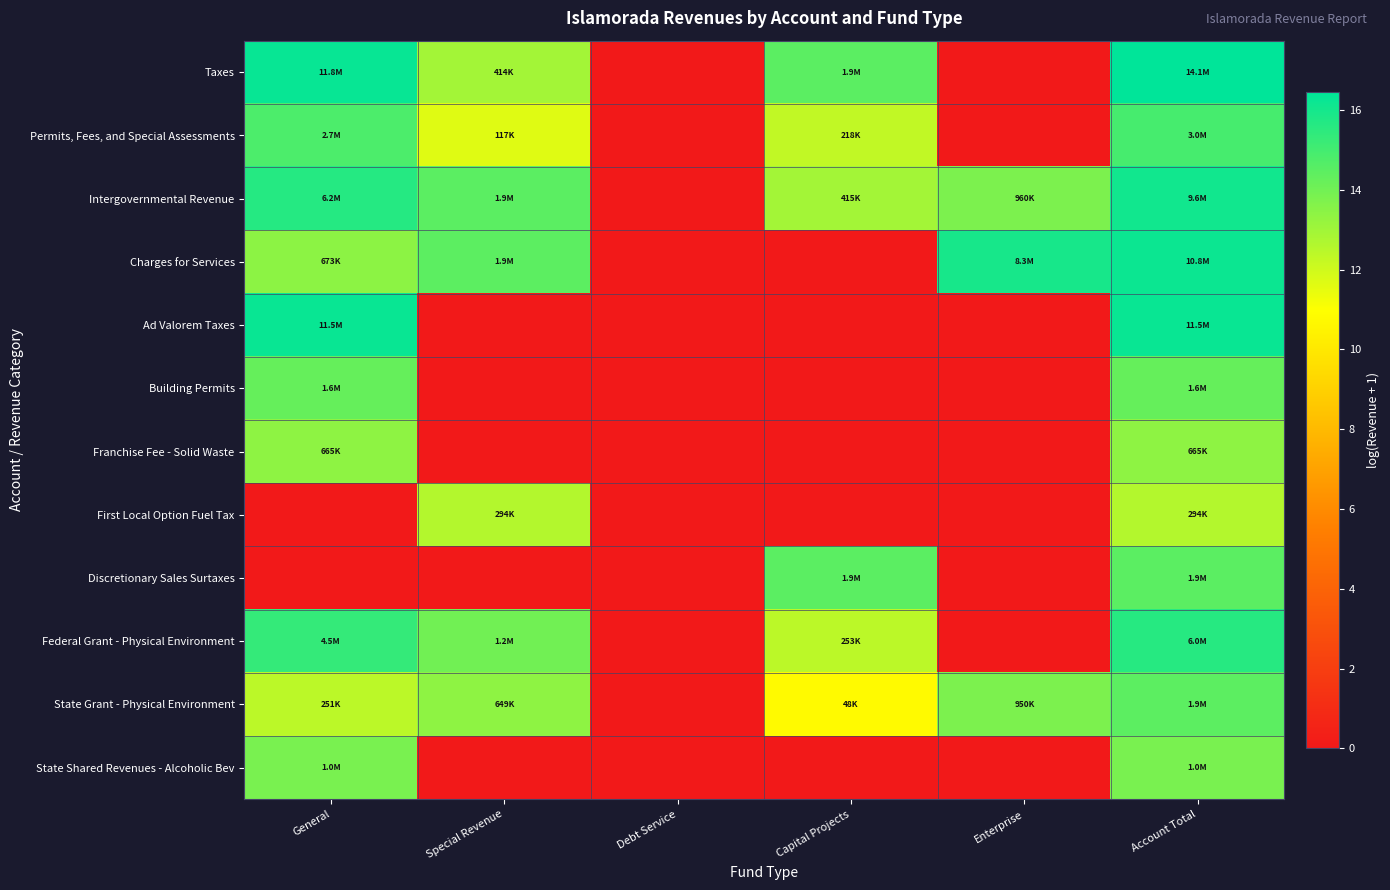

How many data points does each series have?

6